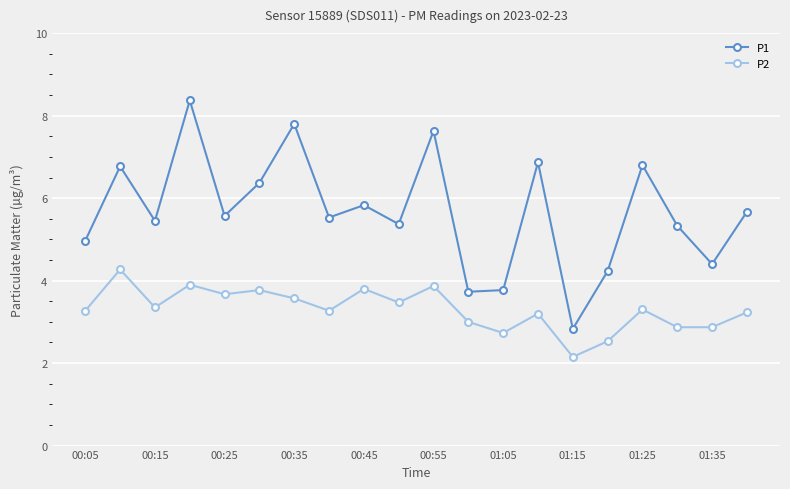

How many lines are shown in the chart?

2